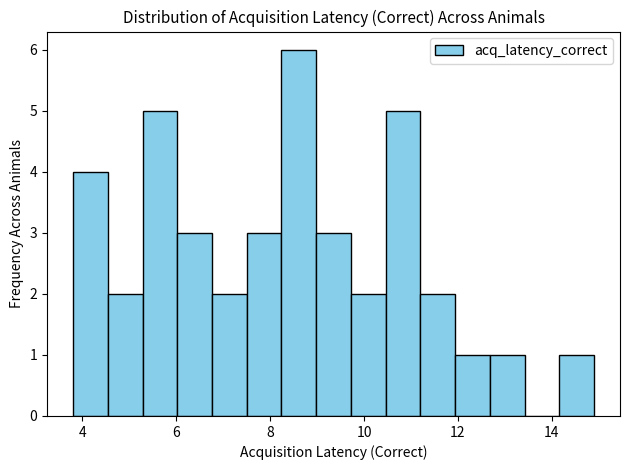

Around what value on the x-axis is the tallest bar? Give the approximate position of its centre, as read against the axis.

8.6